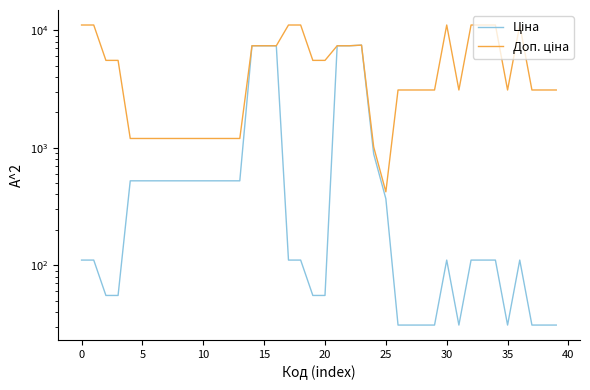

How many categories are shown in the chart?

40